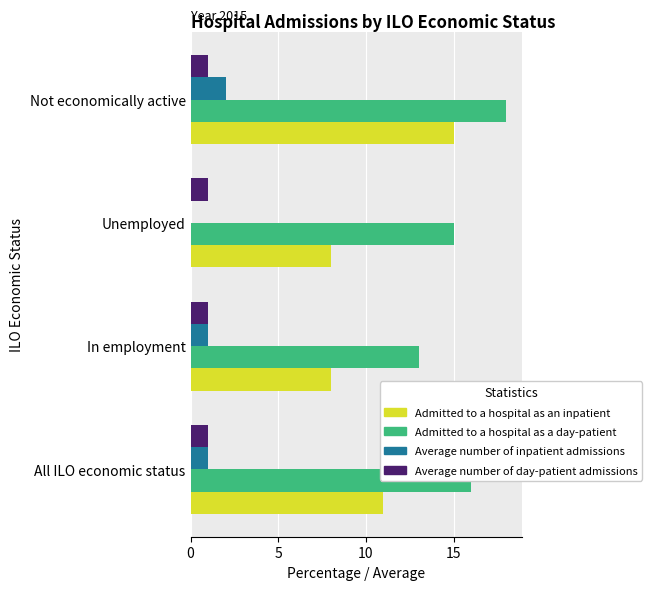

Which series changed the most between Unemployed and Not economically active?

Admitted to a hospital as an inpatient